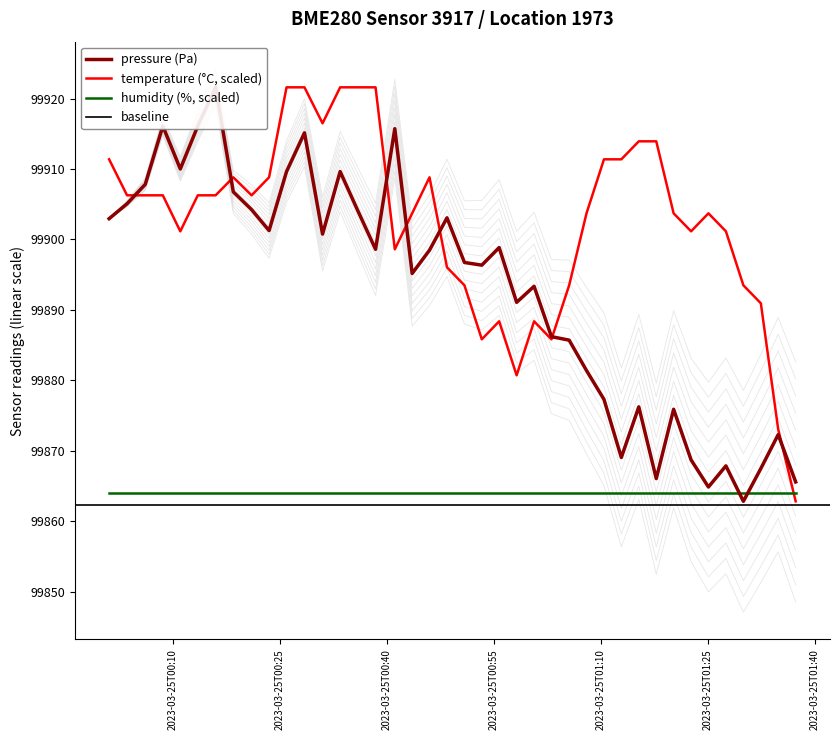

How many intersections are there between temperature (°C, scaled) and humidity (%, scaled)?

1